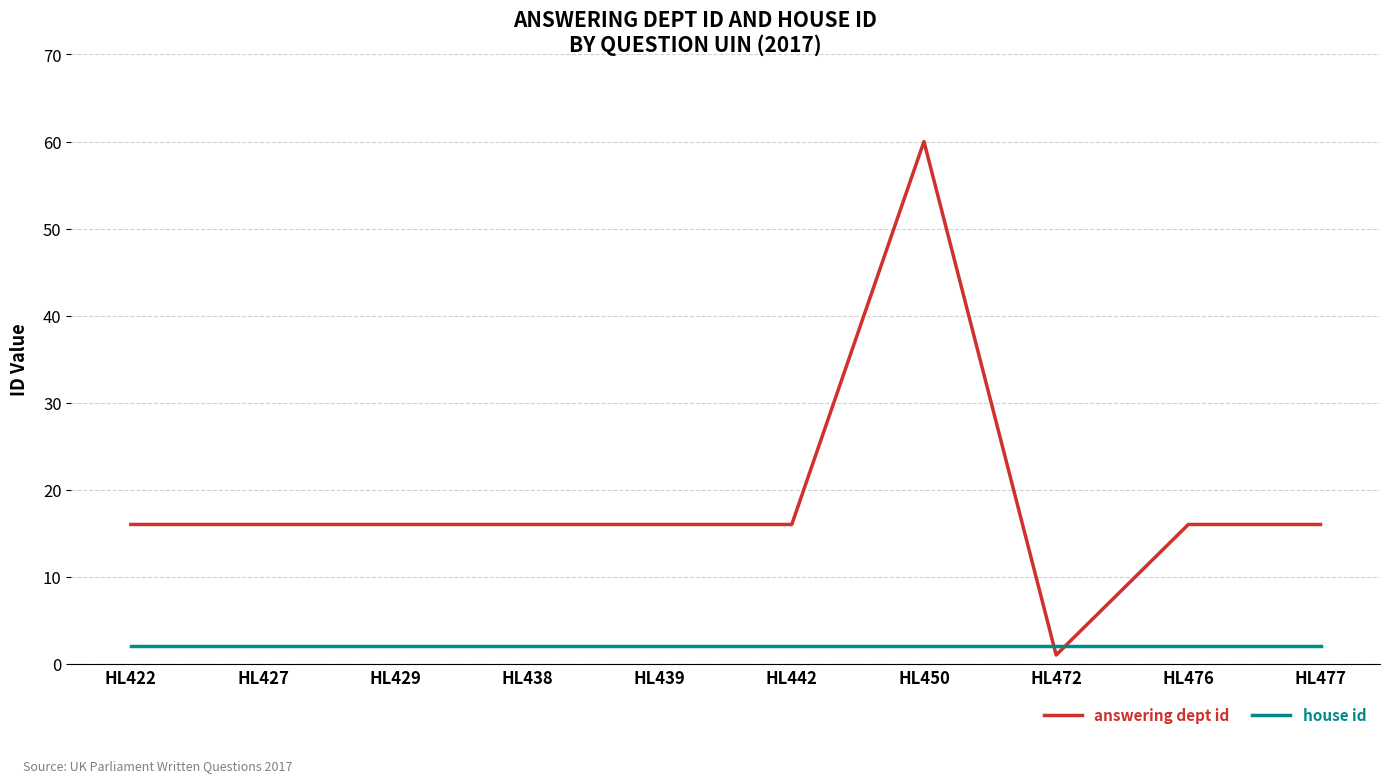

Rank the series by their maximum value, from lowest to highest.

house id, answering dept id